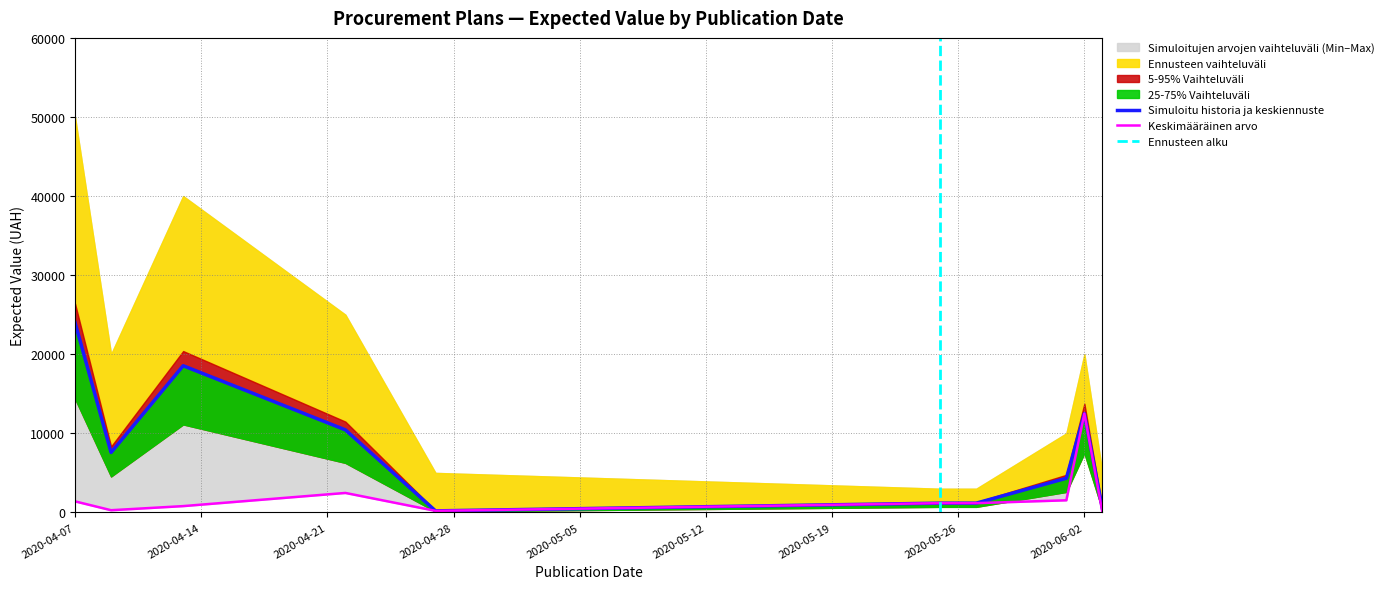

Does the chart have visible grid lines?

Yes